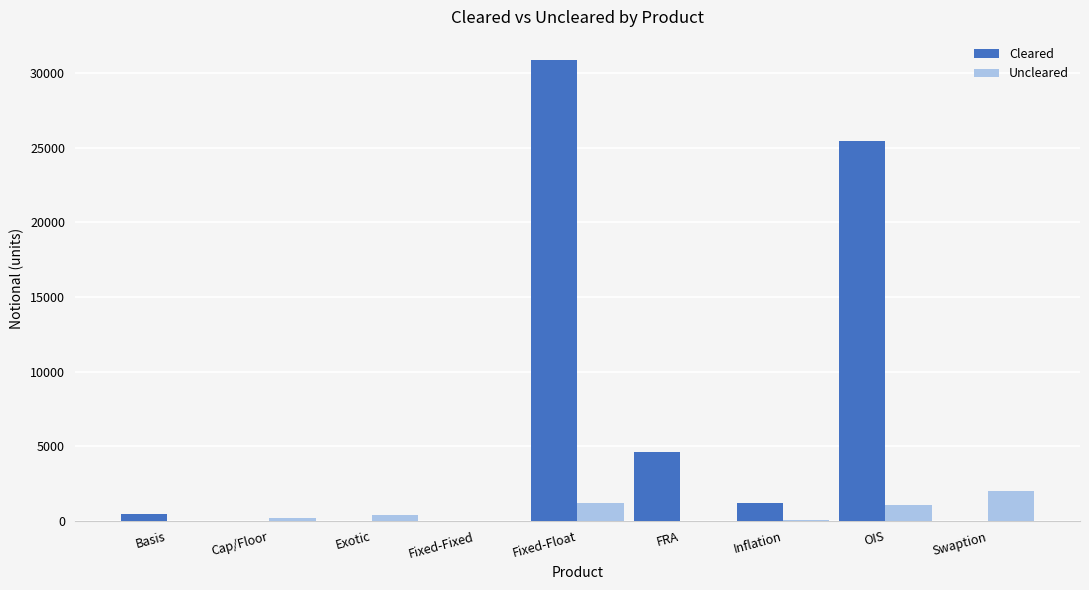

Which series changed the most between Inflation and OIS?

Cleared